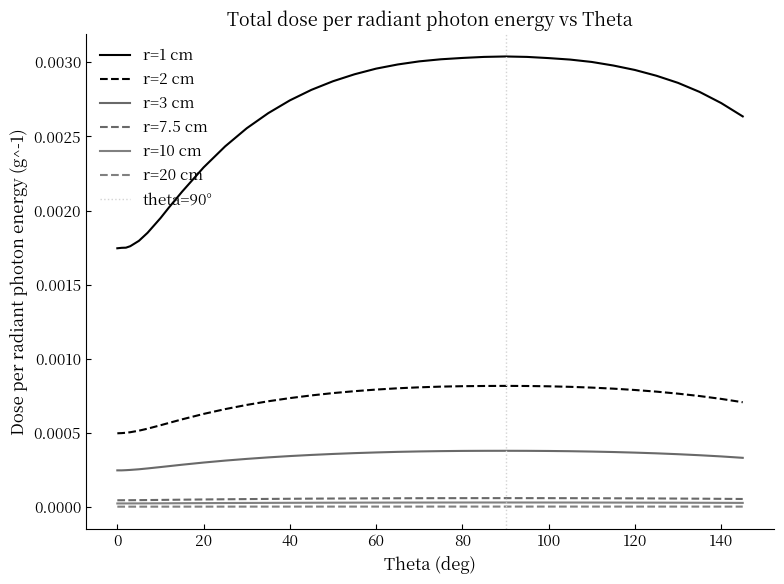

At how many categories does at least one series exceed 0?

35